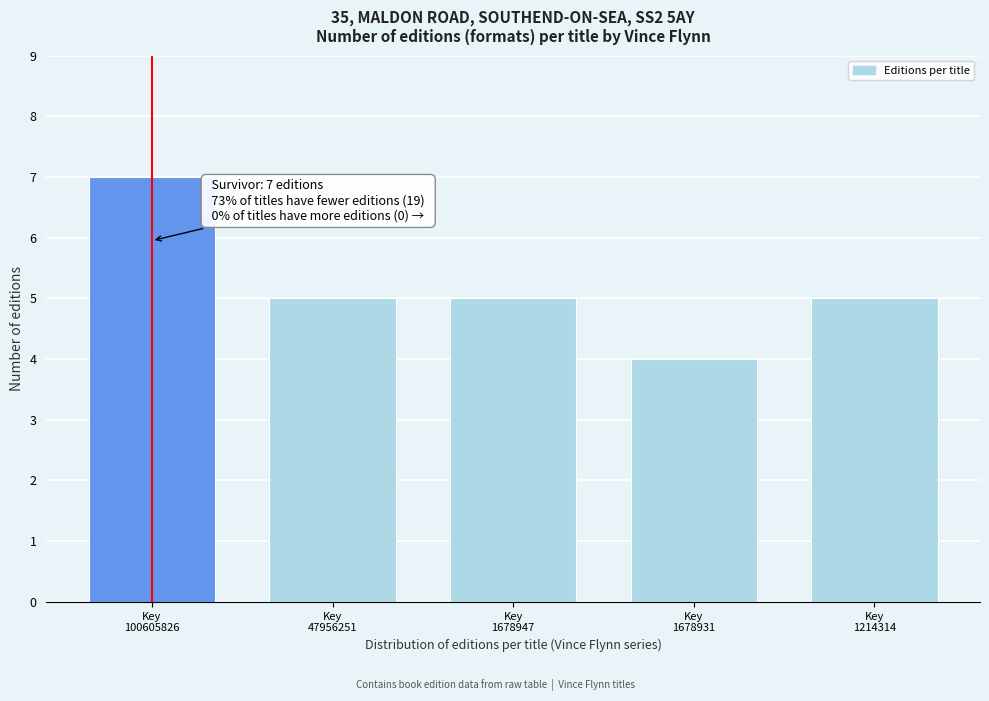

Reading left to right, list all the values displayed in this chart.

7	5	5	4	5